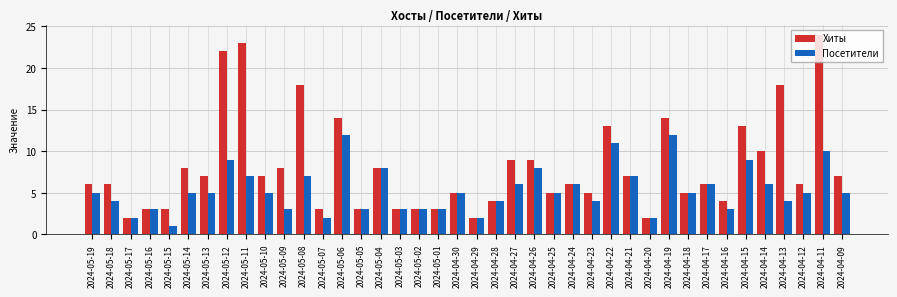

Reading right to left, transcribe all the data shown in this chart.

Хиты: 2024-04-09=7	2024-04-11=24	2024-04-12=6	2024-04-13=18	2024-04-14=10	2024-04-15=13	2024-04-16=4	2024-04-17=6	2024-04-18=5	2024-04-19=14	2024-04-20=2	2024-04-21=7	2024-04-22=13	2024-04-23=5	2024-04-24=6	2024-04-25=5	2024-04-26=9	2024-04-27=9	2024-04-28=4	2024-04-29=2	2024-04-30=5	2024-05-01=3	2024-05-02=3	2024-05-03=3	2024-05-04=8	2024-05-05=3	2024-05-06=14	2024-05-07=3	2024-05-08=18	2024-05-09=8	2024-05-10=7	2024-05-11=23	2024-05-12=22	2024-05-13=7	2024-05-14=8	2024-05-15=3	2024-05-16=3	2024-05-17=2	2024-05-18=6	2024-05-19=6
Посетители: 2024-04-09=5	2024-04-11=10	2024-04-12=5	2024-04-13=4	2024-04-14=6	2024-04-15=9	2024-04-16=3	2024-04-17=6	2024-04-18=5	2024-04-19=12	2024-04-20=2	2024-04-21=7	2024-04-22=11	2024-04-23=4	2024-04-24=6	2024-04-25=5	2024-04-26=8	2024-04-27=6	2024-04-28=4	2024-04-29=2	2024-04-30=5	2024-05-01=3	2024-05-02=3	2024-05-03=3	2024-05-04=8	2024-05-05=3	2024-05-06=12	2024-05-07=2	2024-05-08=7	2024-05-09=3	2024-05-10=5	2024-05-11=7	2024-05-12=9	2024-05-13=5	2024-05-14=5	2024-05-15=1	2024-05-16=3	2024-05-17=2	2024-05-18=4	2024-05-19=5